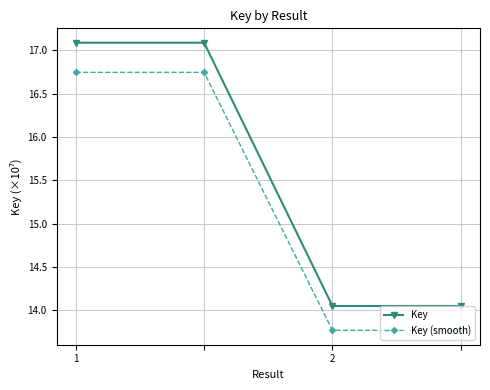

True or false: Key has more than 1 interior local peaks.

False